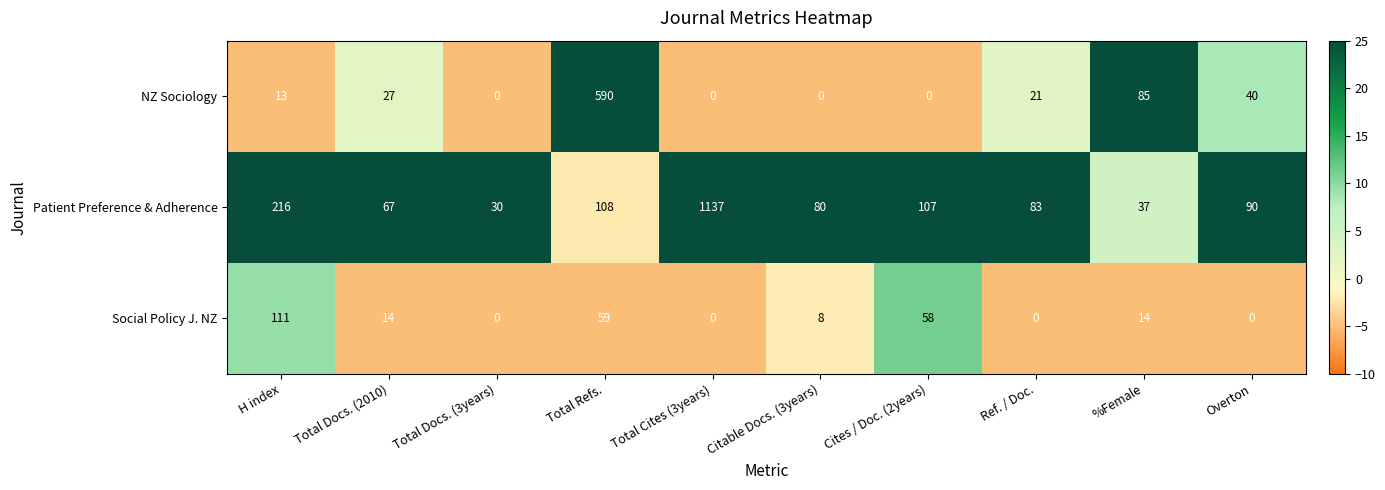

Is it true that Patient Preference & Adherence equals 90 at Overton?

True